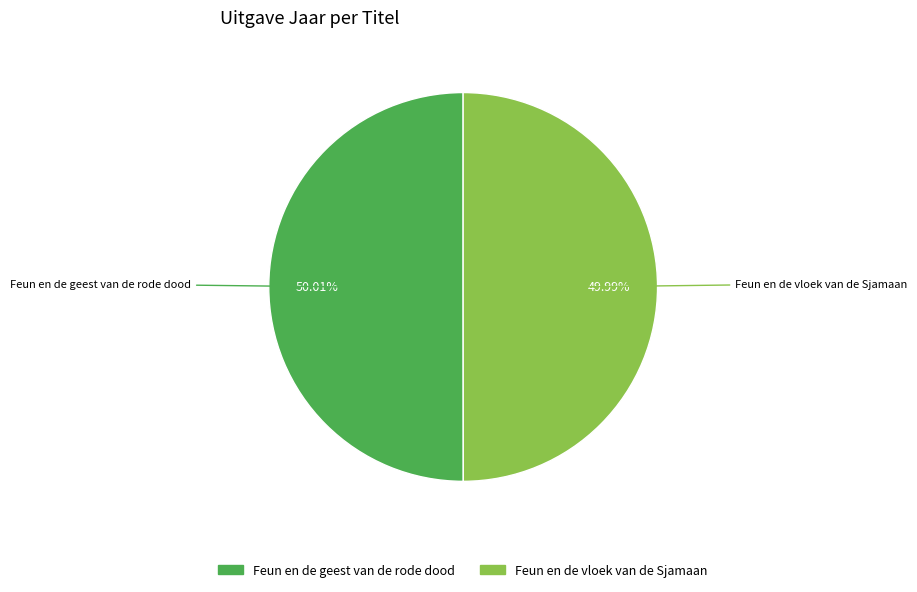

Is there a majority slice in this chart?

Yes